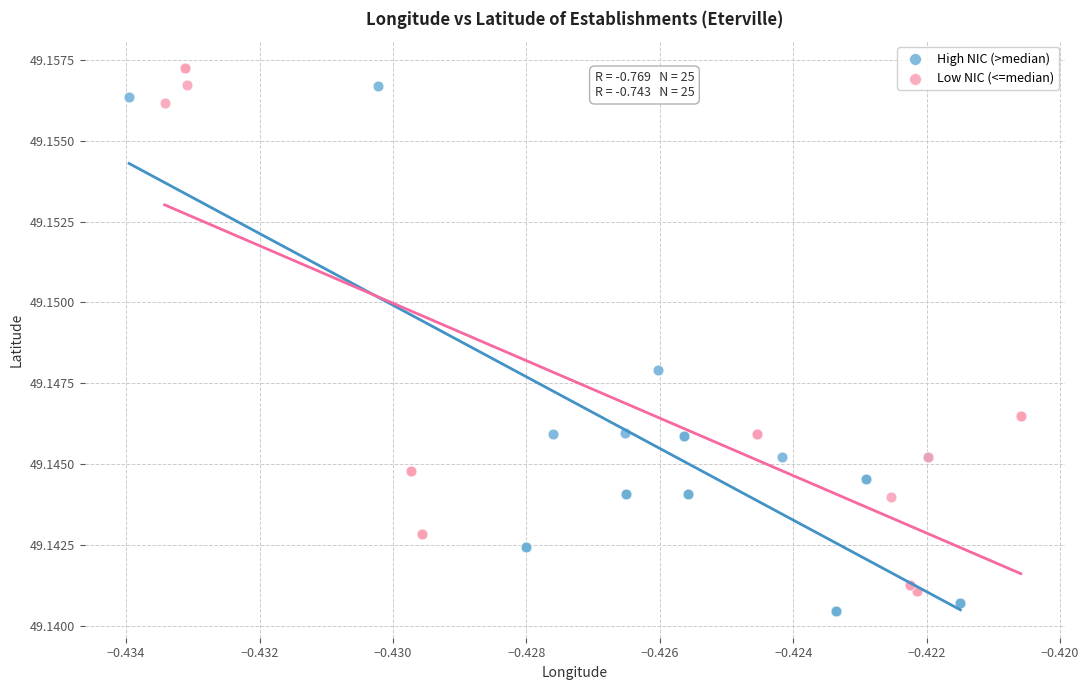

Which series reaches the minimum Y coordinate?

High NIC (>median)